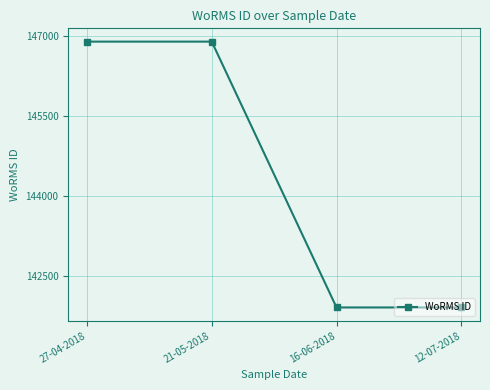

Reading left to right, extract all data points from this chart.

27-04-2018=146900	21-05-2018=146900	16-06-2018=141907	12-07-2018=141907